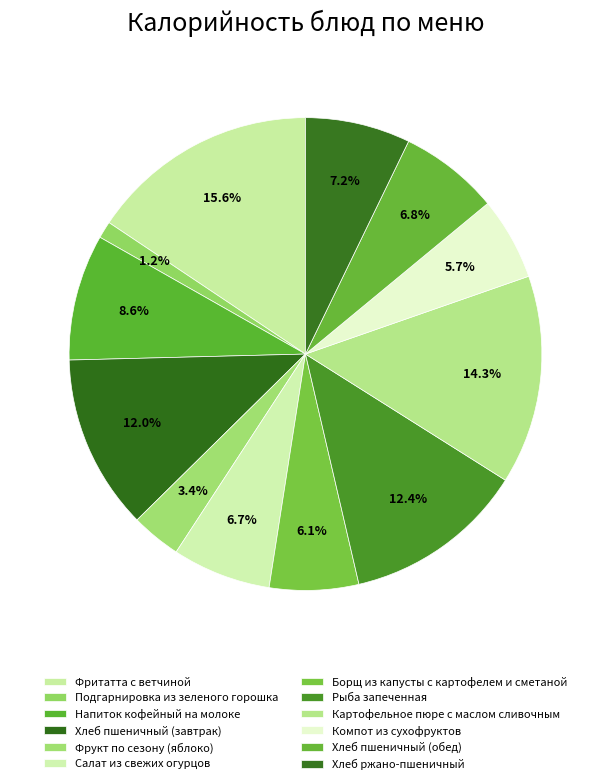

To the nearest percent, what is the combined percentage of Картофельное пюре с маслом сливочным and Хлеб пшеничный (обед)?

21%